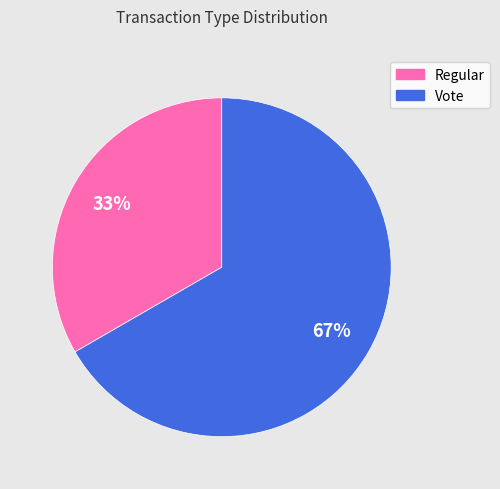

Is Vote the majority of the pie?

Yes